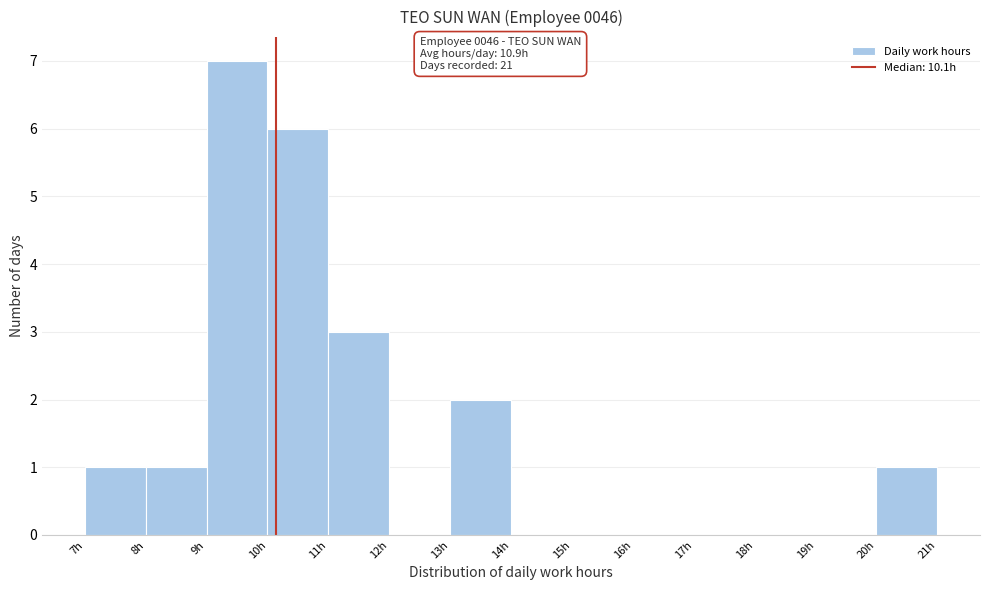

Which range on the x-axis has the tallest bar?

9 to 10